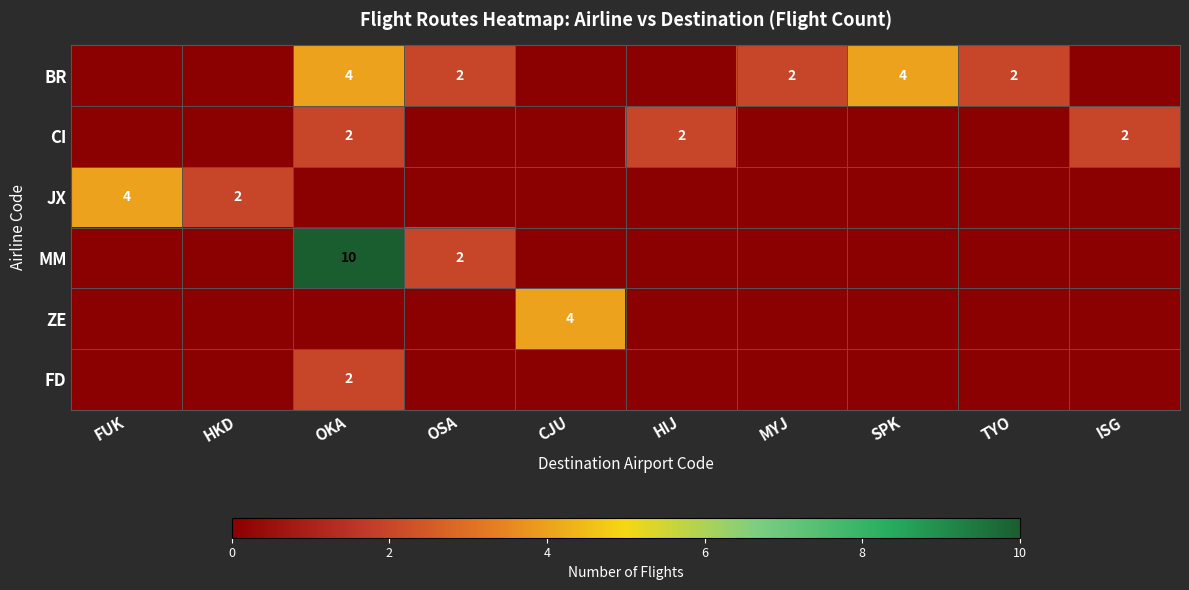

Between OKA and FUK, which is larger?

OKA